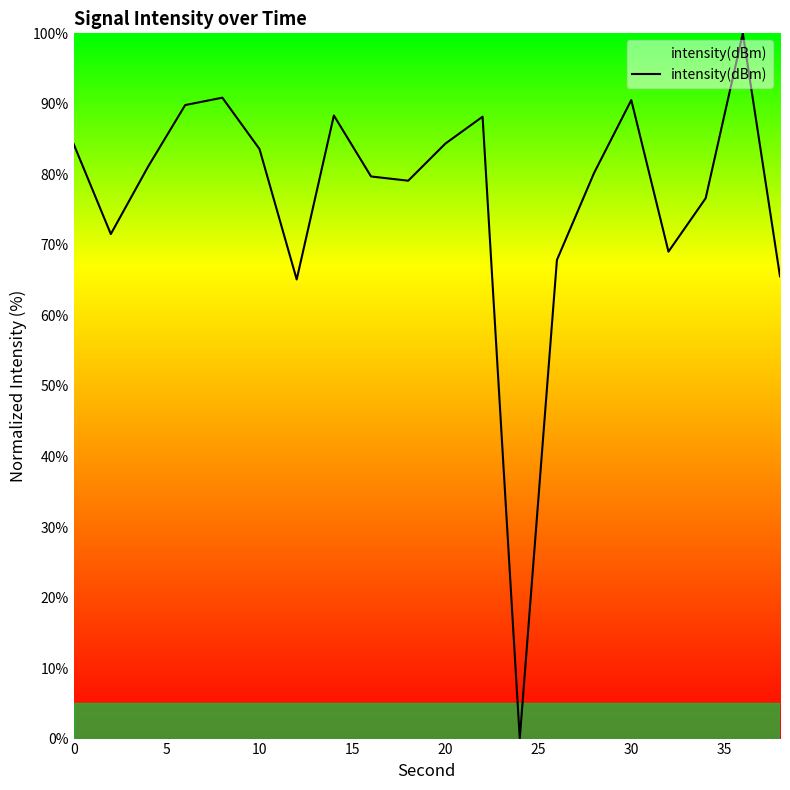

What is the difference between the second highest and minimum values?

90.9